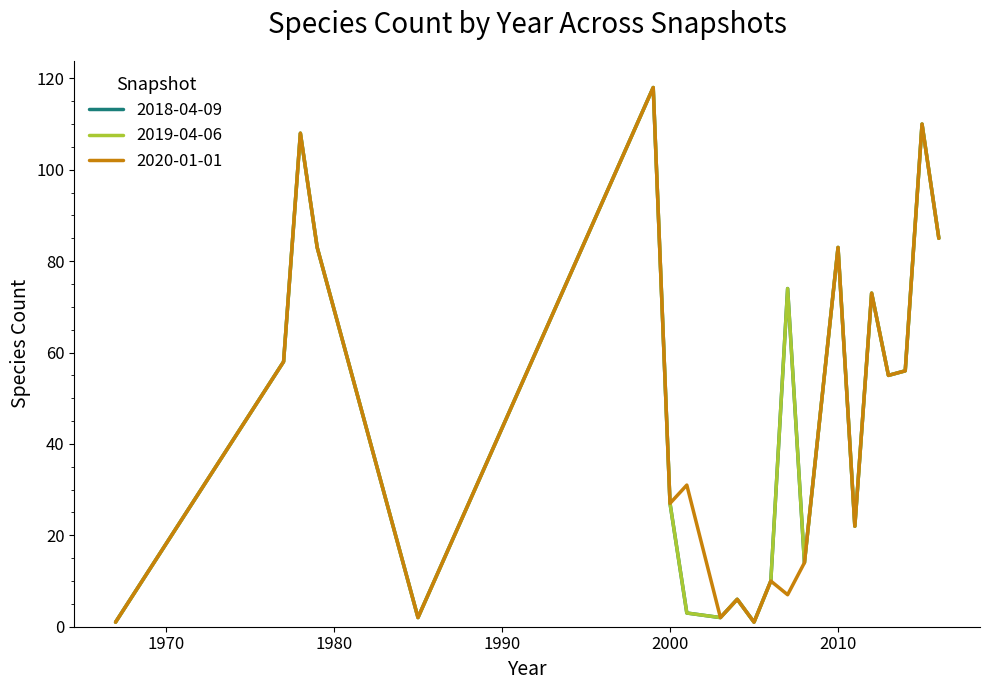

Does the chart have visible grid lines?

No